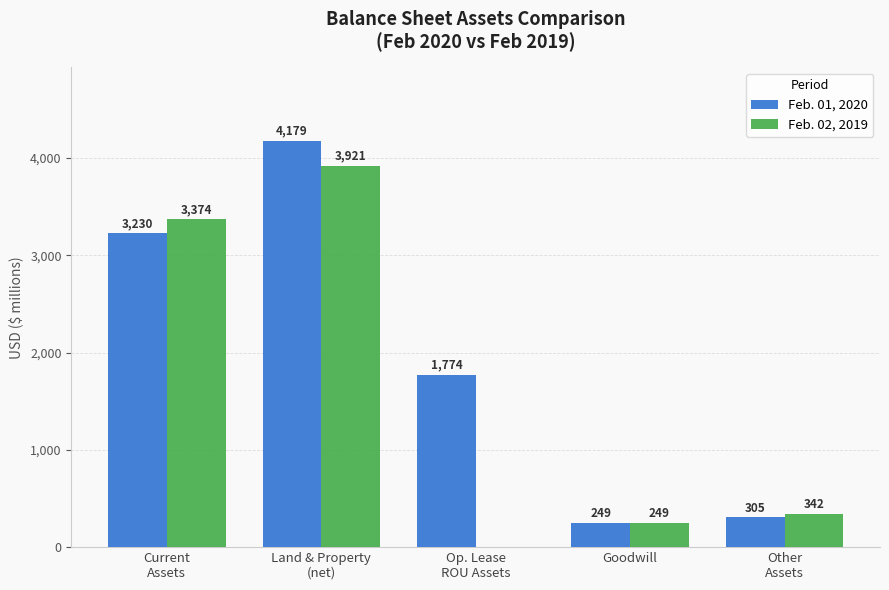

Reading left to right, list all the values displayed in this chart.

Feb. 01, 2020: 3230	4179	1774	249	305
Feb. 02, 2019: 3374	3921	0	249	342